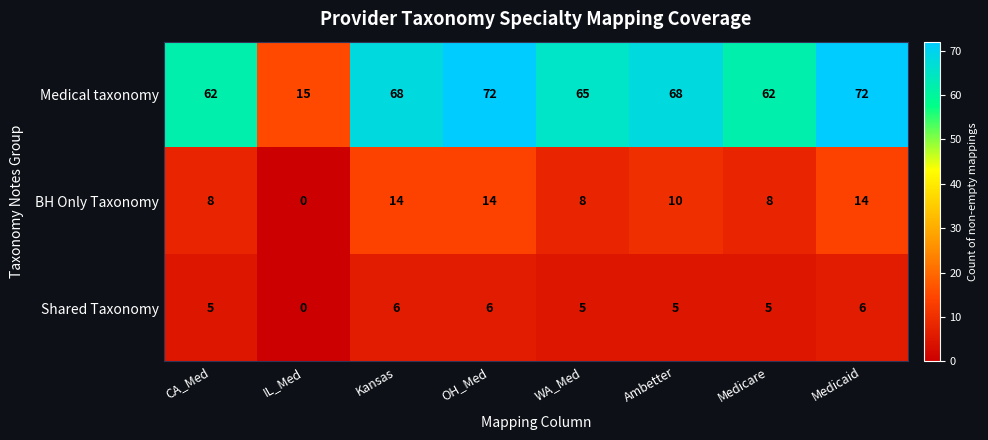

Count the number of data series in this chart.

3